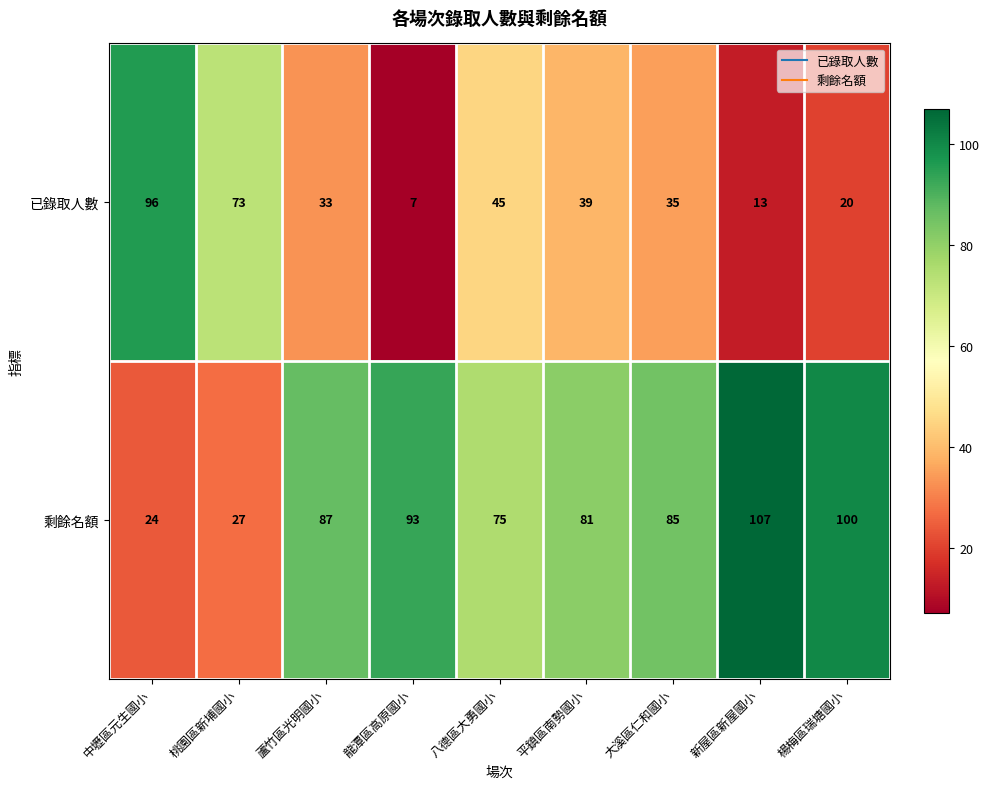

At how many categories does at least one series exceed 55?

9